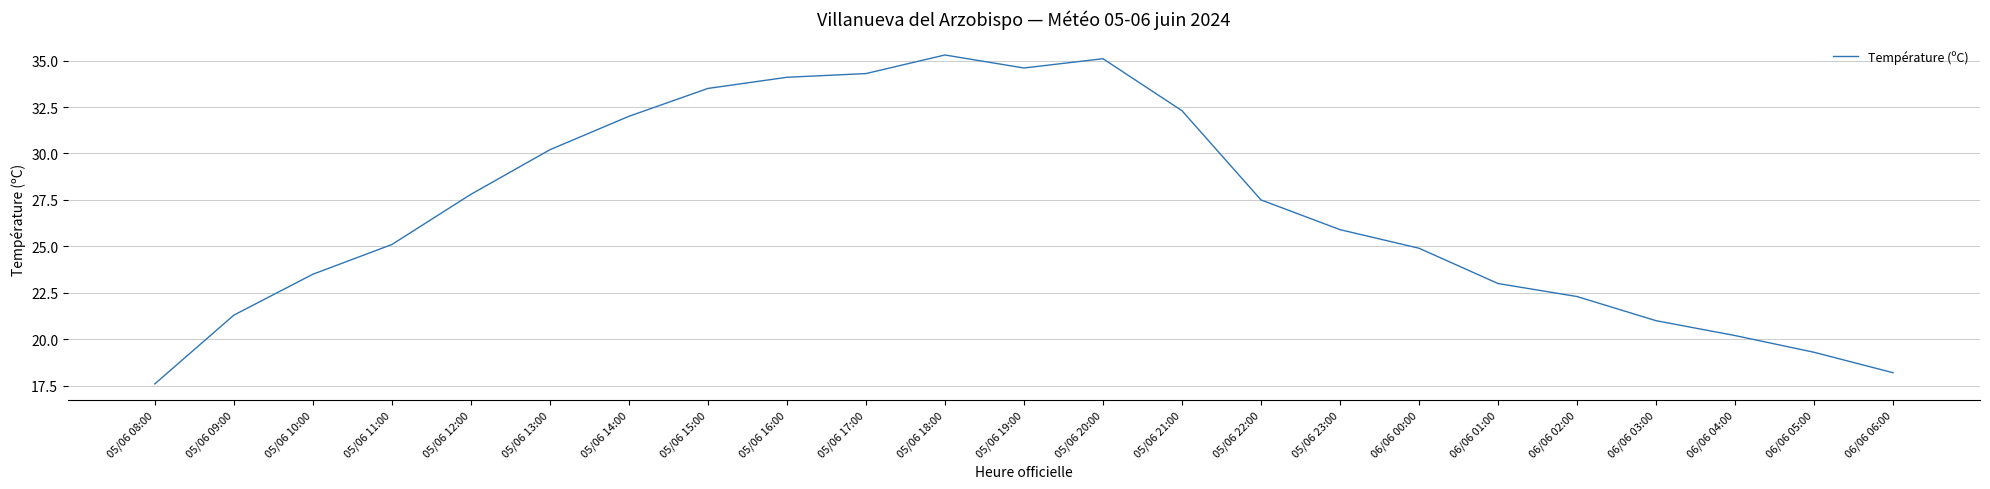

Rank the categories by value from lowest to highest.

05/06 08:00, 06/06 06:00, 06/06 05:00, 06/06 04:00, 06/06 03:00, 05/06 09:00, 06/06 02:00, 06/06 01:00, 05/06 10:00, 06/06 00:00, 05/06 11:00, 05/06 23:00, 05/06 22:00, 05/06 12:00, 05/06 13:00, 05/06 14:00, 05/06 21:00, 05/06 15:00, 05/06 16:00, 05/06 17:00, 05/06 19:00, 05/06 20:00, 05/06 18:00